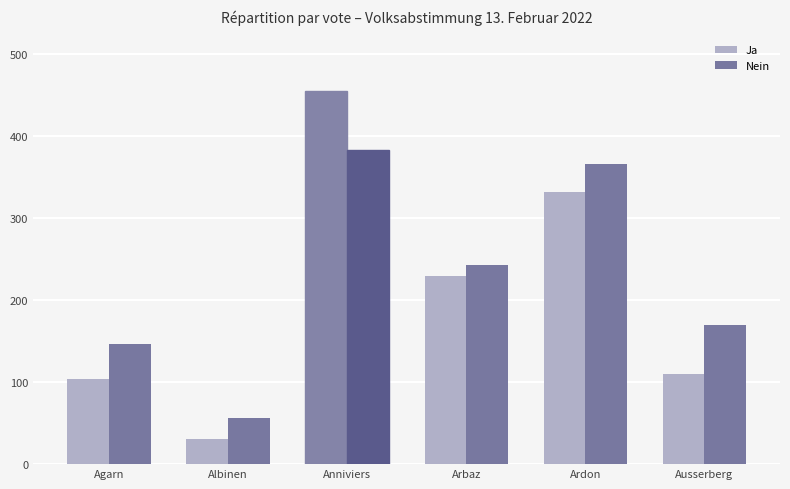

Reading left to right, what are all the values shown in this chart?

Ja: Agarn=104	Albinen=31	Anniviers=454	Arbaz=229	Ardon=331	Ausserberg=110
Nein: Agarn=146	Albinen=56	Anniviers=383	Arbaz=243	Ardon=365	Ausserberg=170